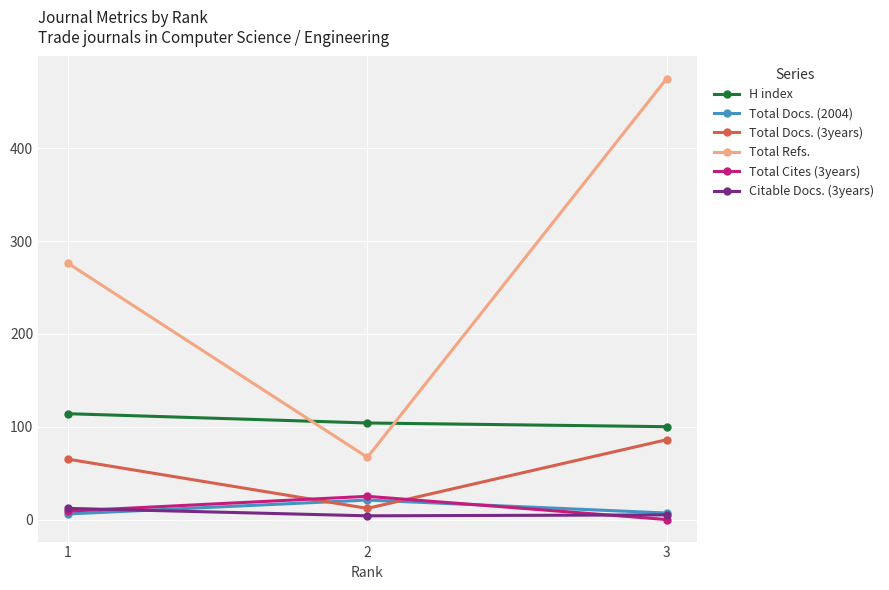

What is the spread (max minus min) of values at 2?

100